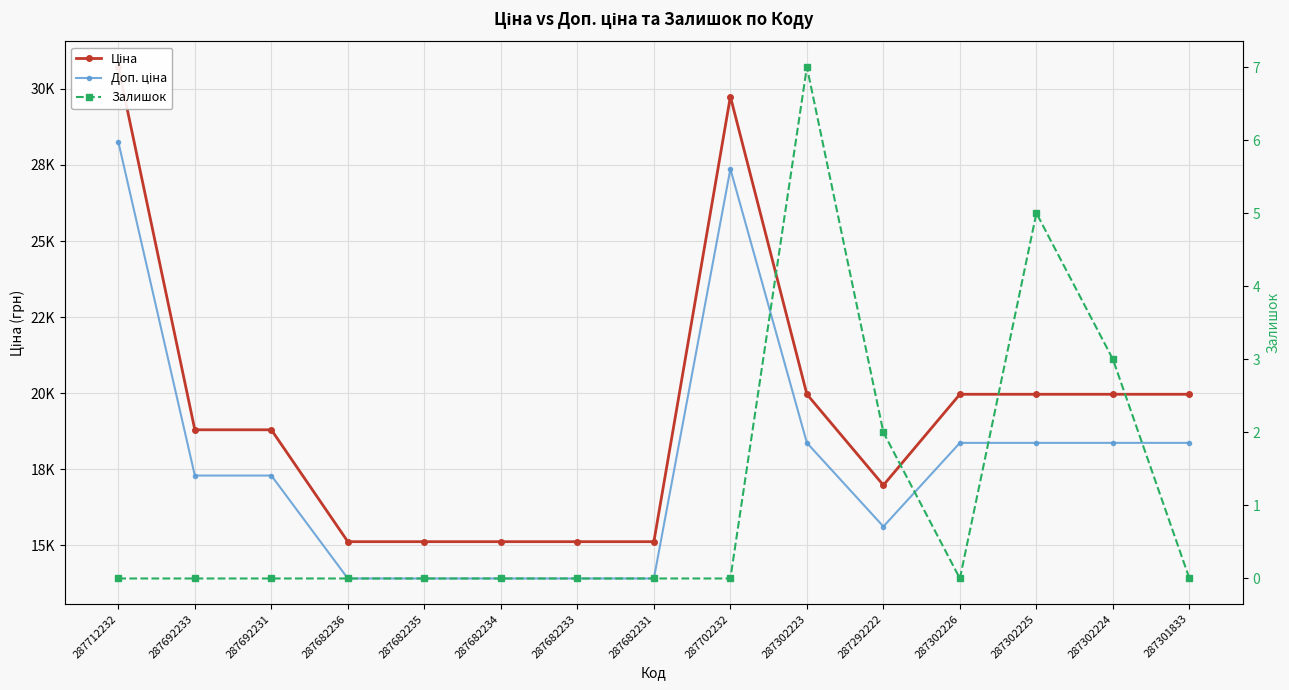

Reading left to right, extract all data points from this chart.

Ціна: 287712232=30717.1	287692233=18796.8	287692231=18796.8	287682236=15120.0	287682235=15120.0	287682234=15120.0	287682233=15120.0	287682231=15120.0	287702232=29747.2	287302223=19964.2	287292222=16976.3	287302226=19964.2	287302225=19964.2	287302224=19964.2	287301833=19964.2
Доп. ціна: 287712232=28259.8	287692233=17293.1	287692231=17293.1	287682236=13910.4	287682235=13910.4	287682234=13910.4	287682233=13910.4	287682231=13910.4	287702232=27367.5	287302223=18367.0	287292222=15618.2	287302226=18367.0	287302225=18367.0	287302224=18367.0	287301833=18367.0
Залишок: 287712232=0.0	287692233=0.0	287692231=0.0	287682236=0.0	287682235=0.0	287682234=0.0	287682233=0.0	287682231=0.0	287702232=0.0	287302223=7.0	287292222=2.0	287302226=0.0	287302225=5.0	287302224=3.0	287301833=0.0